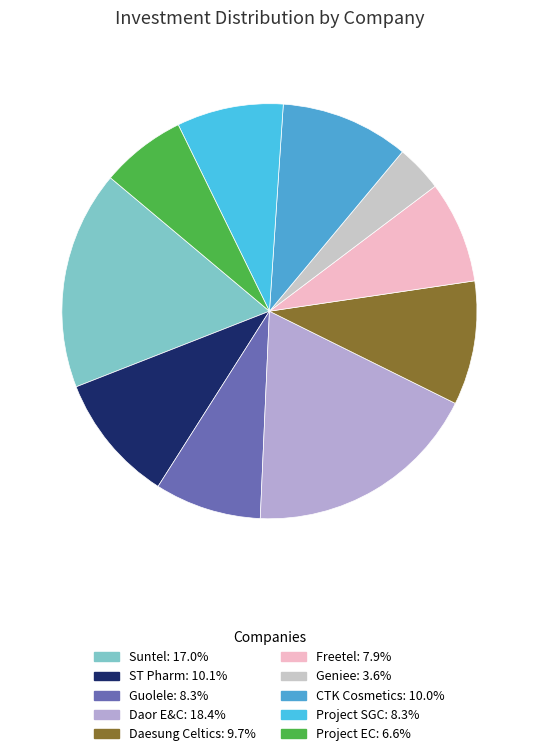

Rank the categories by value from lowest to highest.

Geniee, Project EC, Freetel, Guolele, Project SGC, Daesung Celtics, CTK Cosmetics, ST Pharm, Suntel, Daor E&C